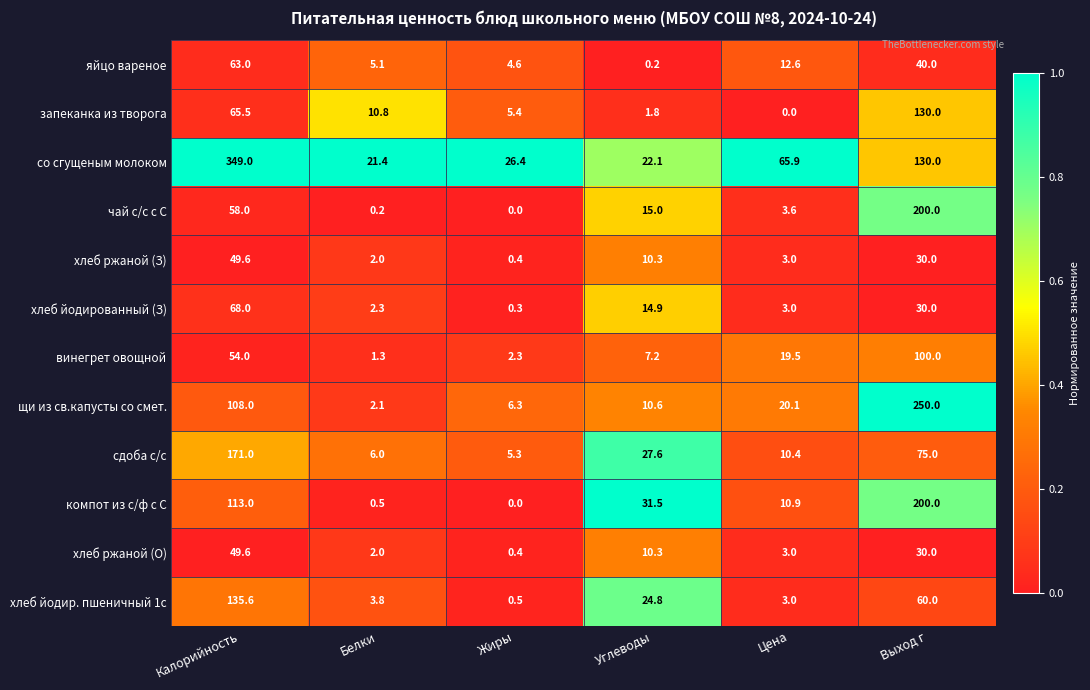

True or false: запеканка из творога has a value of 7.5 at Жиры.

False